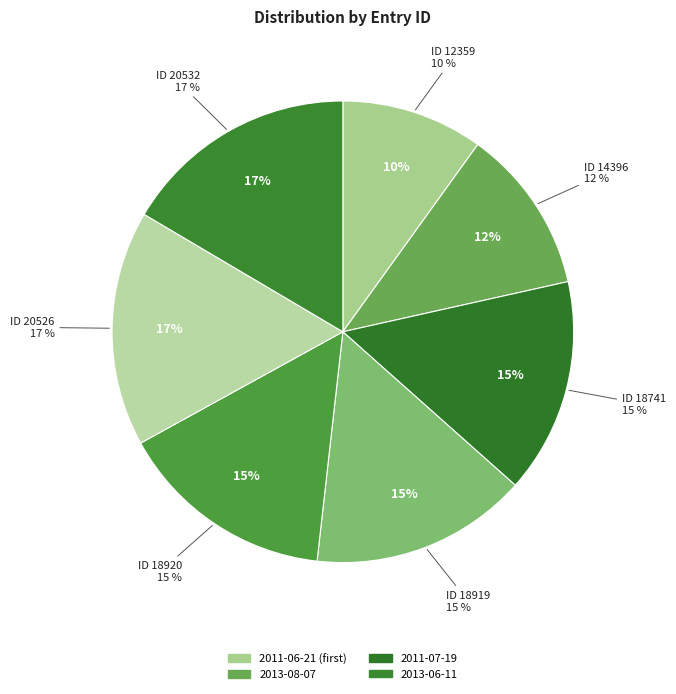

Count the number of slices in the pie.

7